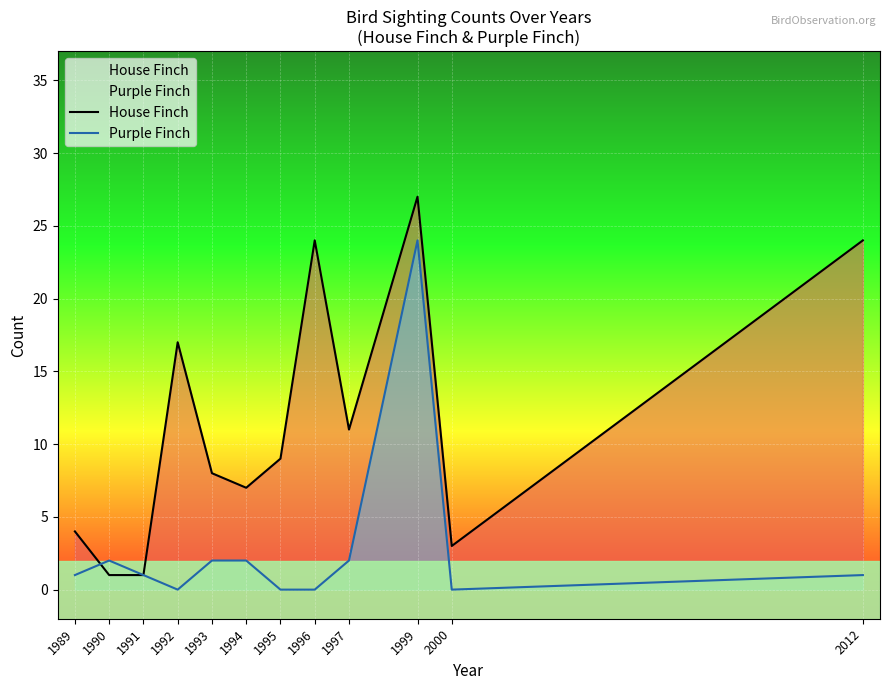

What is the average value of the Purple Finch series?

3